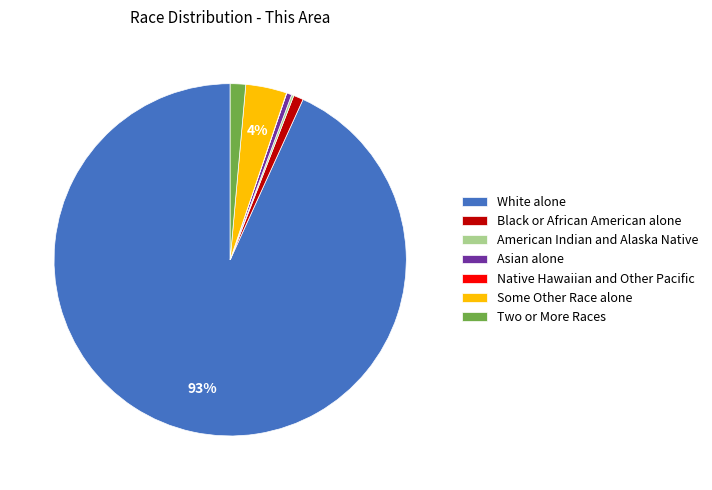

Do Some Other Race alone and Two or More Races together represent more than half of the pie?

No